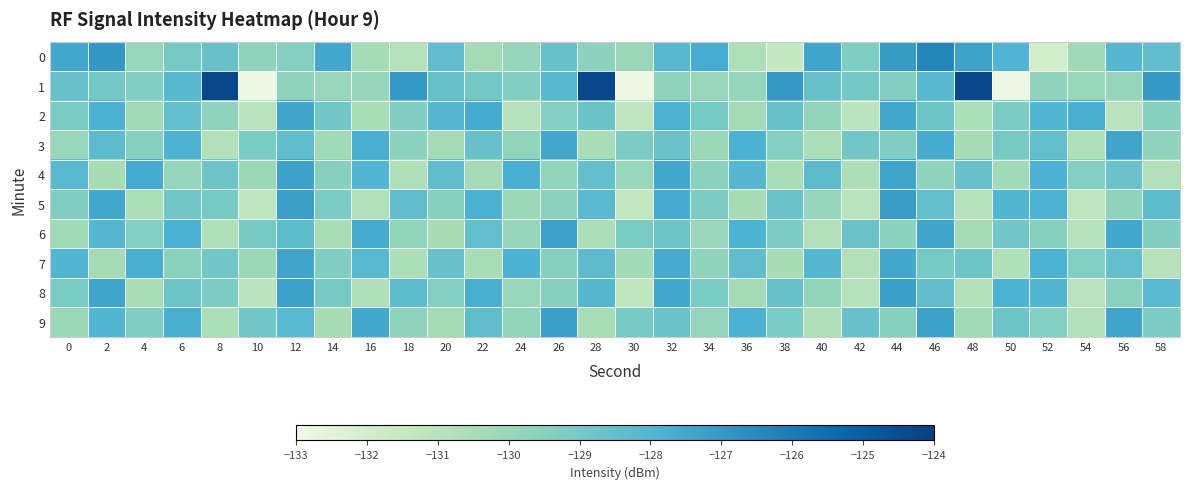

At how many categories does at least one series exceed -132?

30